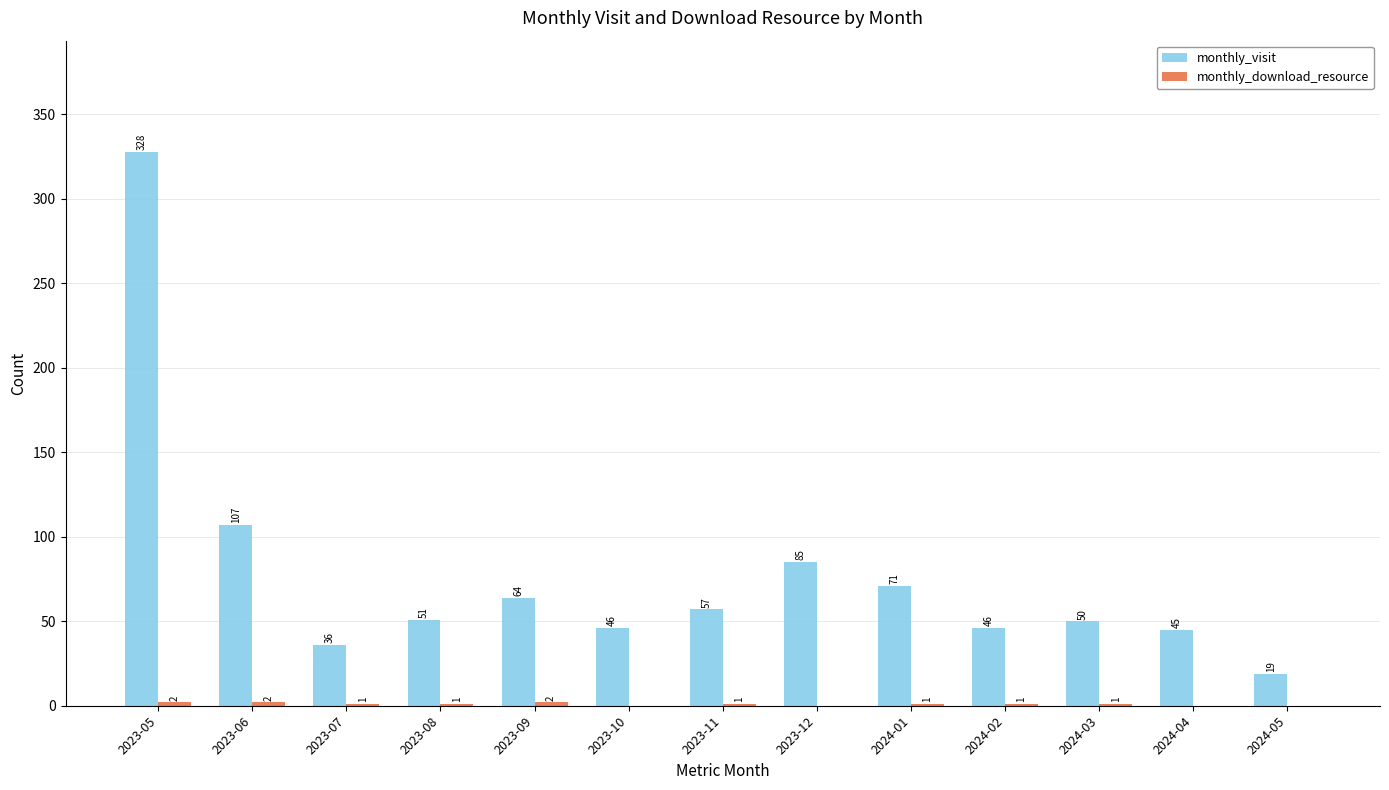

Which series has the largest total across all categories?

monthly_visit